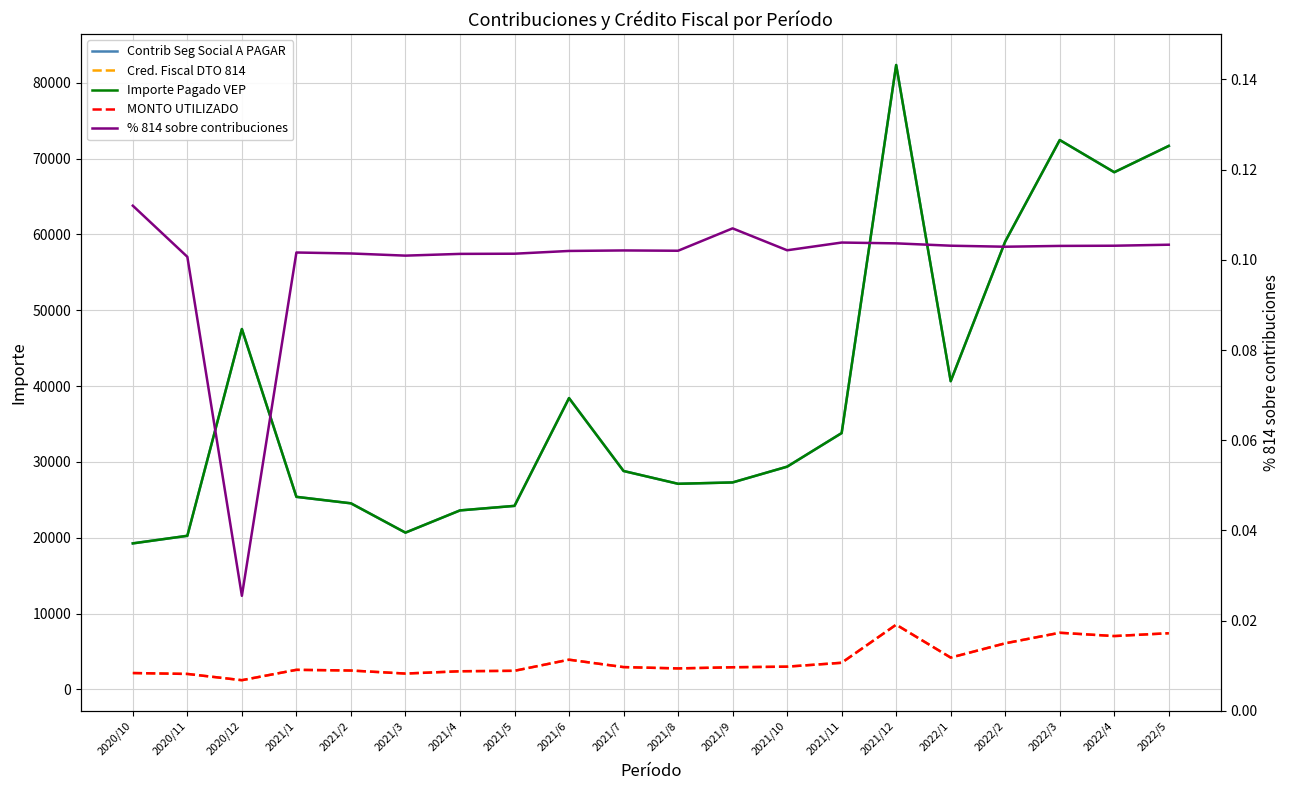

Does the chart have visible grid lines?

Yes